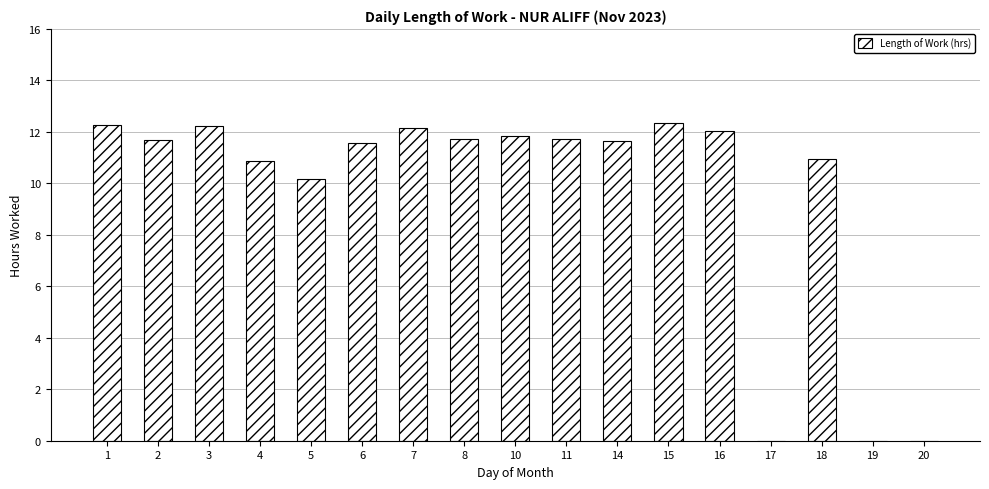

What is the difference between the values at 17 and 11?

11.7